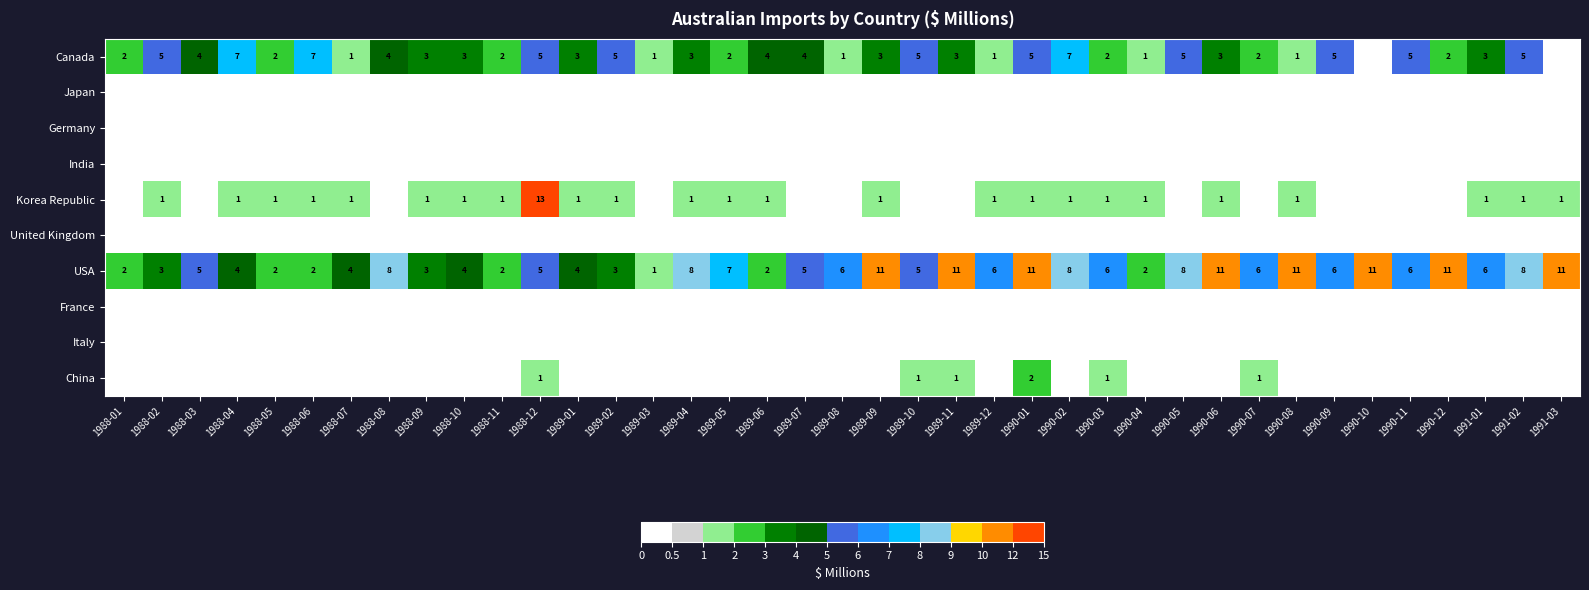

True or false: USA has a value of 4 at 1988-07.

True